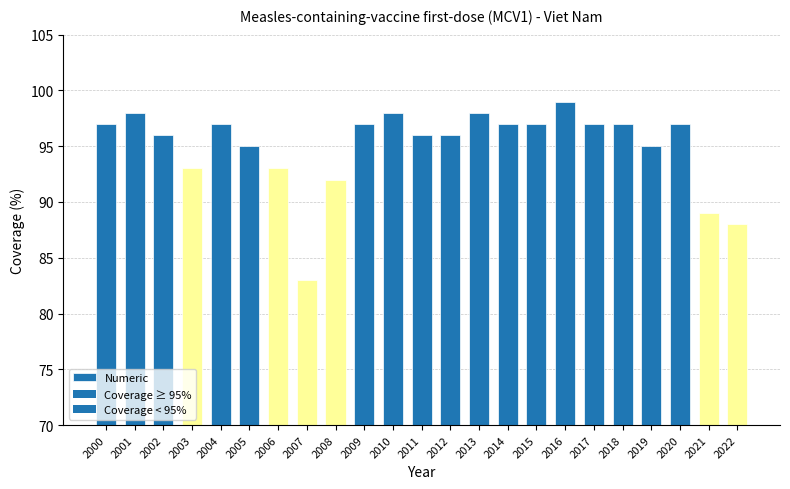

Between 2004 and 2010, which is larger?

2010